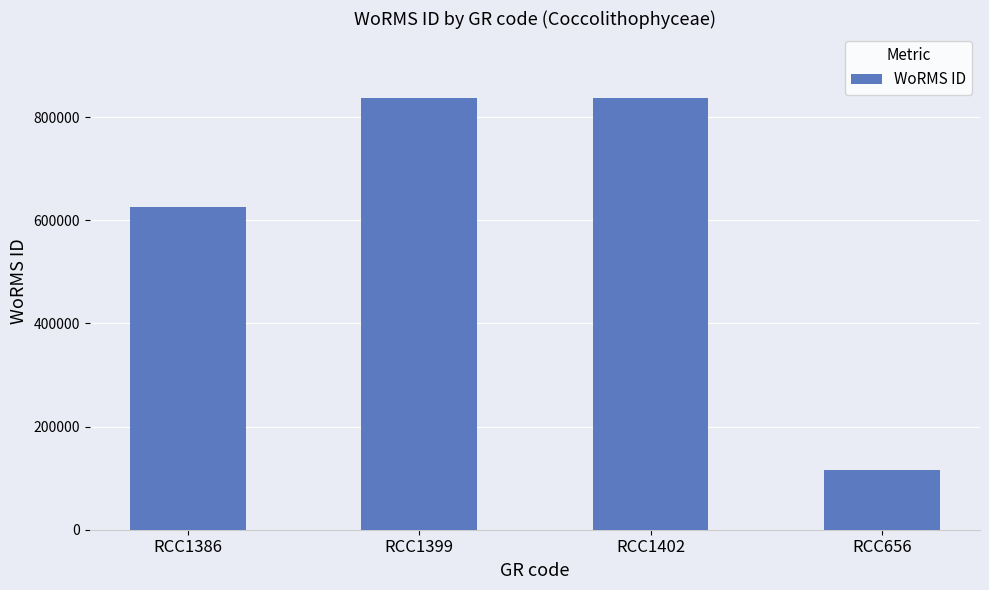

What is the difference between the values at RCC656 and RCC1399?

721770